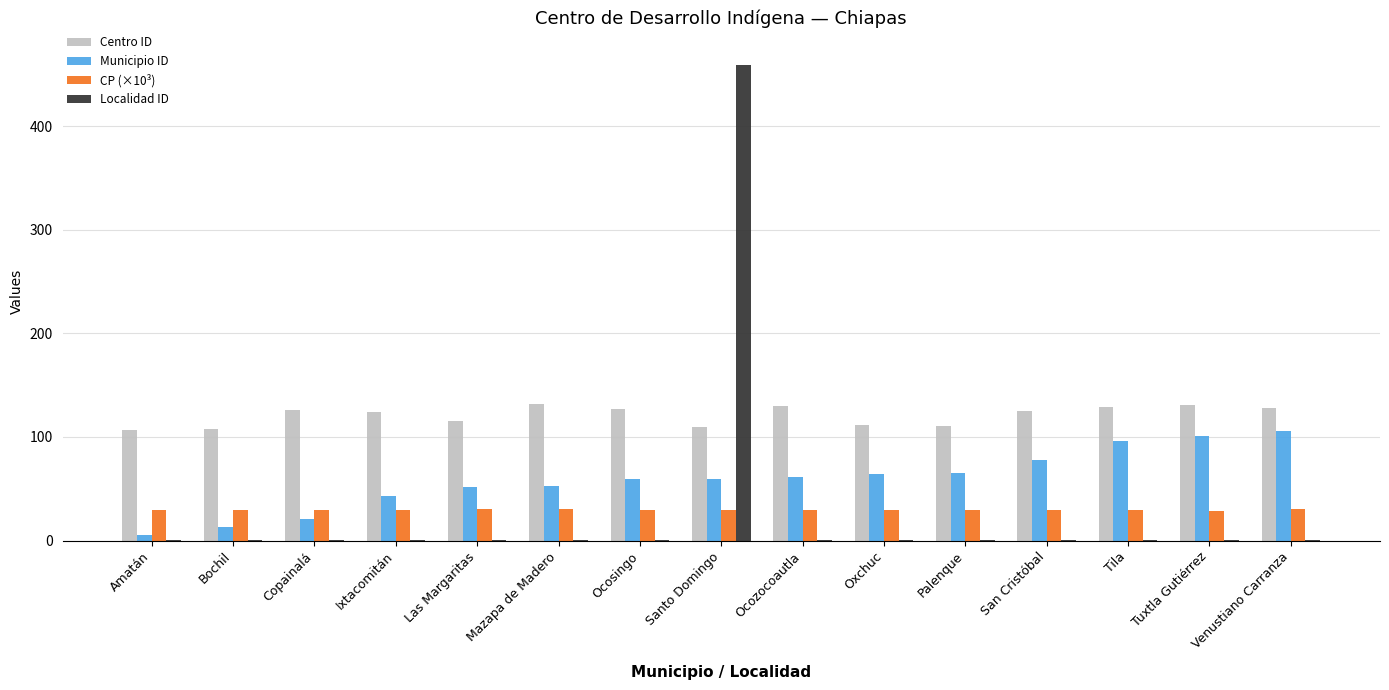

Is it true that Municipio ID equals 53.0 at Mazapa de Madero?

True